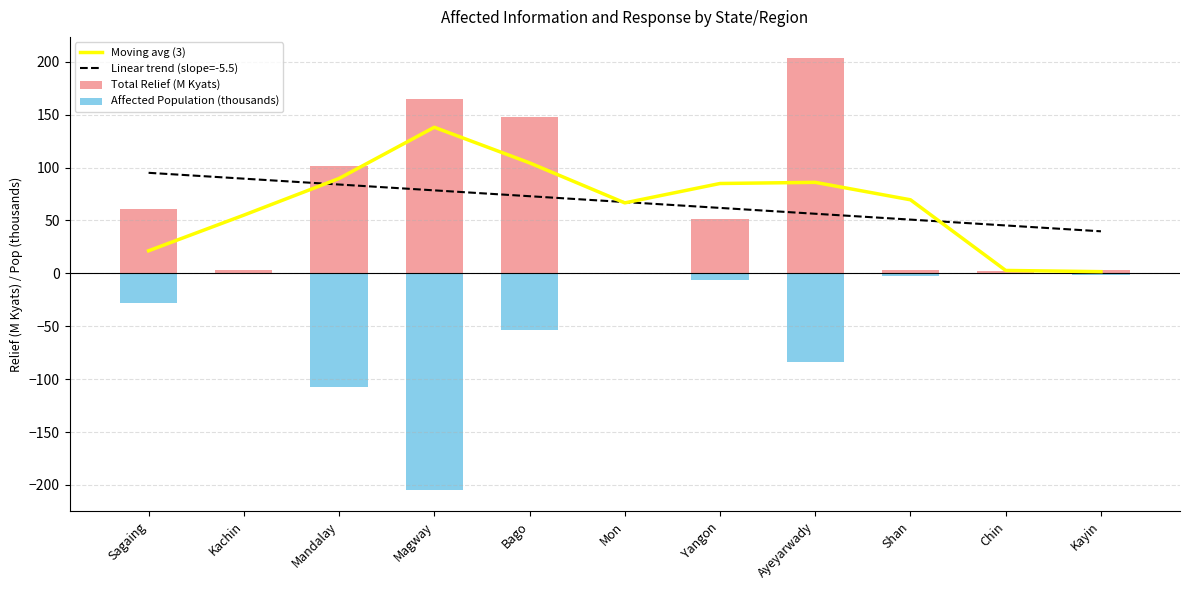

The Moving avg (3) series shows 55.0 at Kachin. True or false?

True